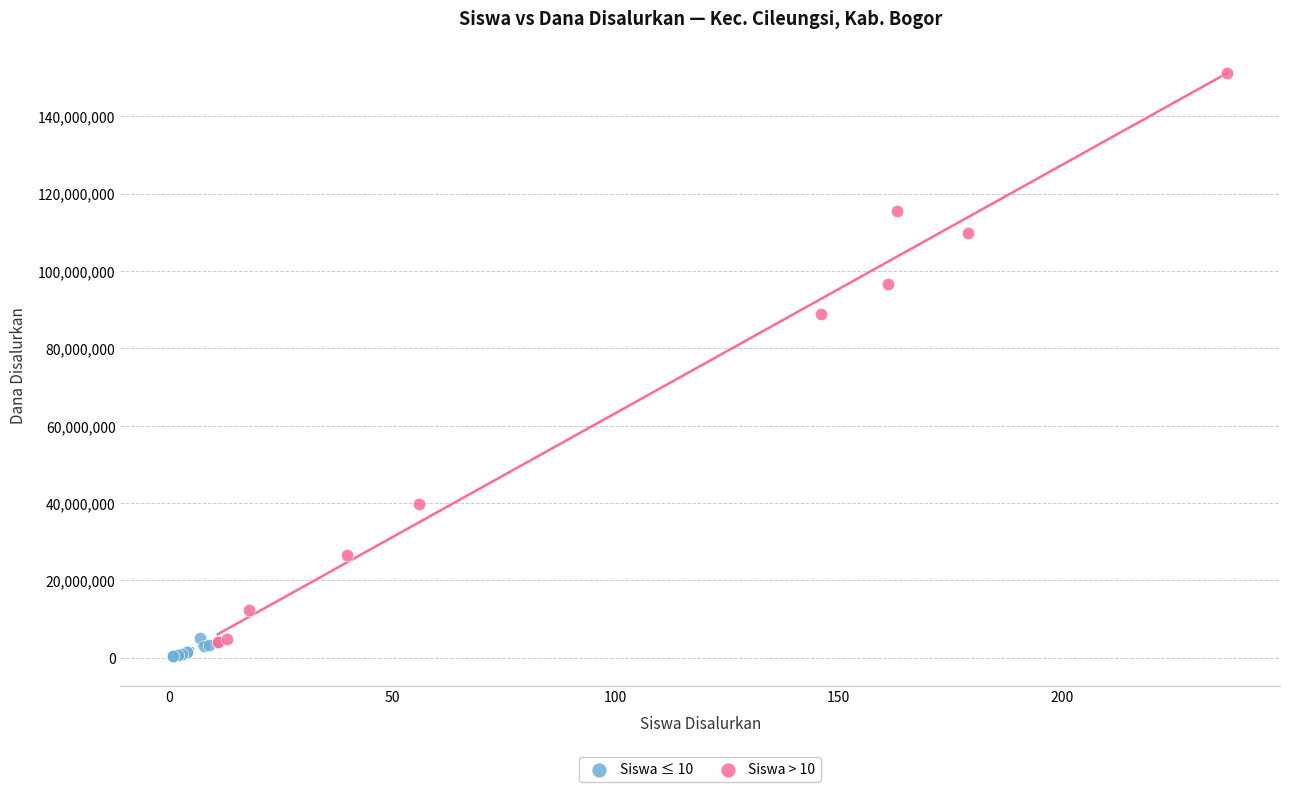

What are all the series names shown in the legend?

Siswa ≤ 10, Siswa > 10